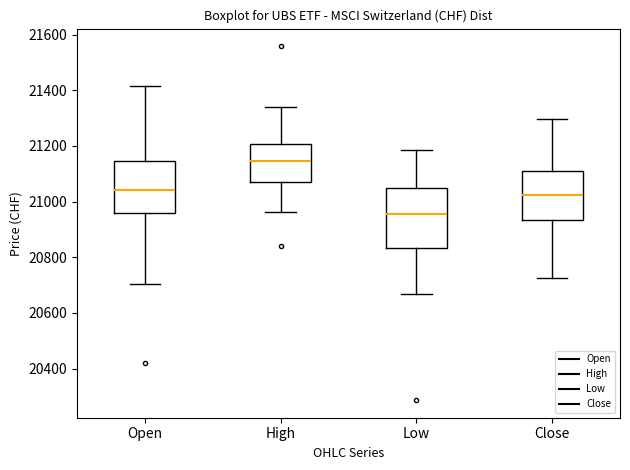

Reading left to right, read every box against the y-axis: the position of its median line, the range the box covers, and the ends of its whiskers. The values are not printed on the chart, so give them approximately, as read against the axis.

Open: median 21040, box 20960 to 21140, whiskers 20700 to 21420
High: median 21140, box 21060 to 21200, whiskers 20960 to 21340
Low: median 20960, box 20840 to 21040, whiskers 20660 to 21180
Close: median 21020, box 20940 to 21100, whiskers 20720 to 21300